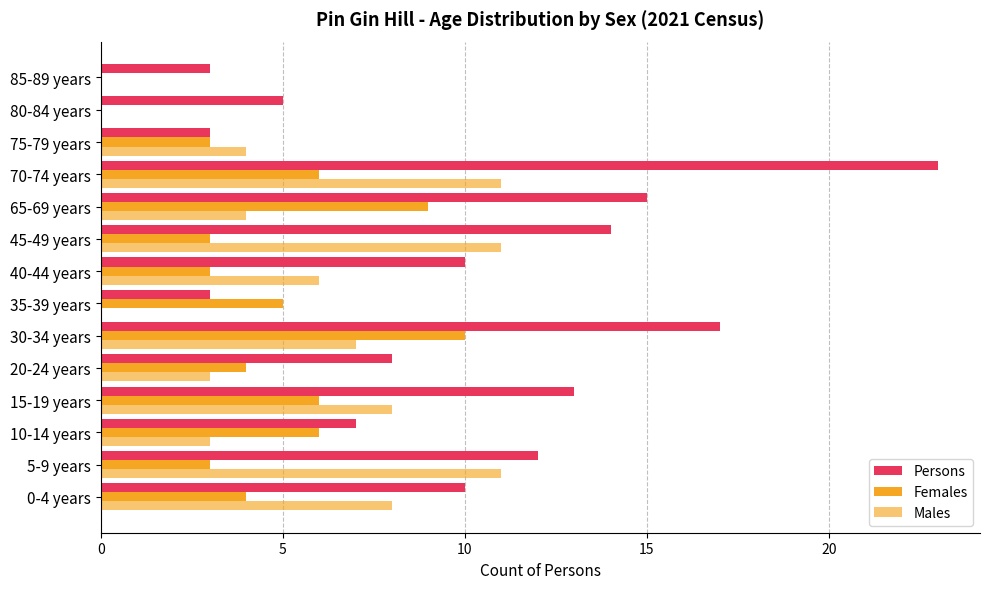

Which series has the largest total across all categories?

Persons